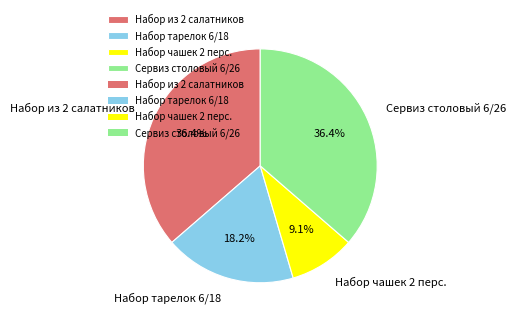

How much of the chart is everything except Набор тарелок 6/18?

81.8%